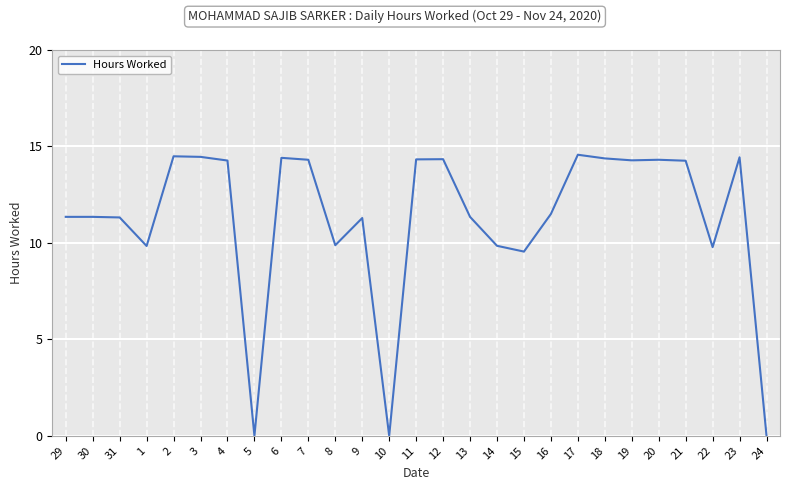

What is the sum of all values?

303.9